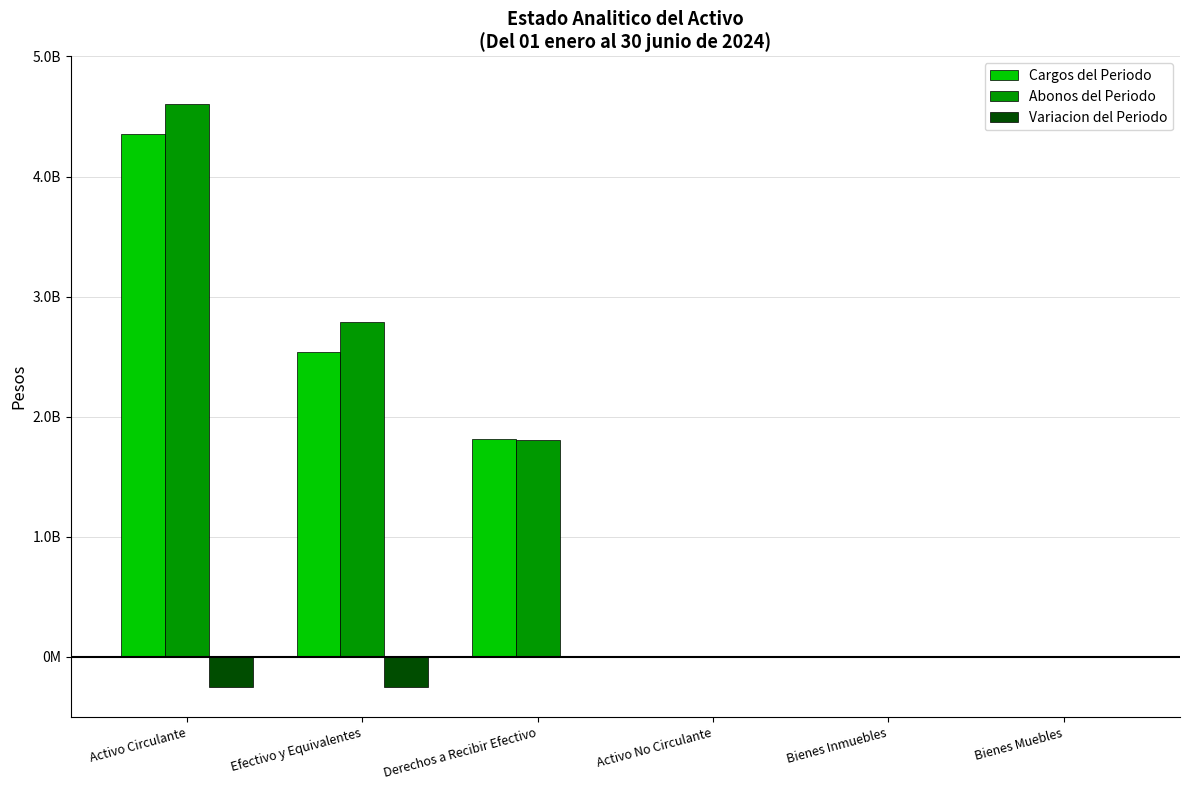

Are the bars grouped side by side (vs. stacked)?

Yes